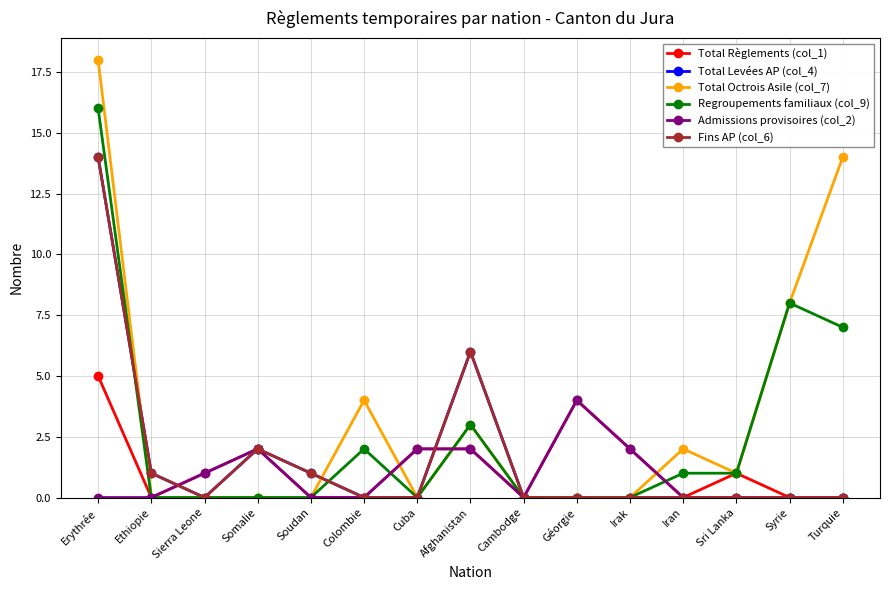

At which label is Total Octrois Asile (col_7) closest to 9?

Syrie